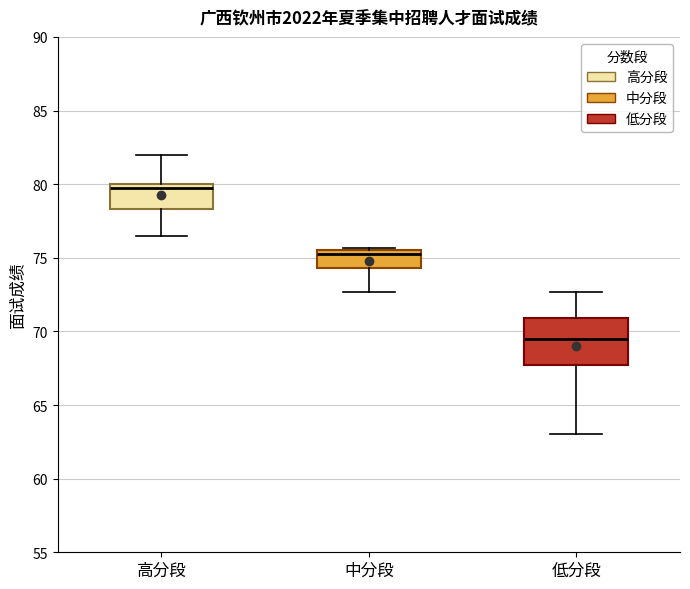

Reading left to right, transcribe this box plot: for each box, give where its median line is, the range the box spans, and where its two whiskers end, as read against the y-axis. The values are not printed on the chart, so give them approximately, as read against the axis.

高分段: median 80.0 (just below the box's upper edge), box 78.5 to 80.0, whiskers 76.5 to 82.0
中分段: median 75.5 (just below the box's upper edge), box 74.5 to 75.5, whiskers 72.5 to 75.5
低分段: median 69.5, box 67.5 to 71.0, whiskers 63.0 to 72.5